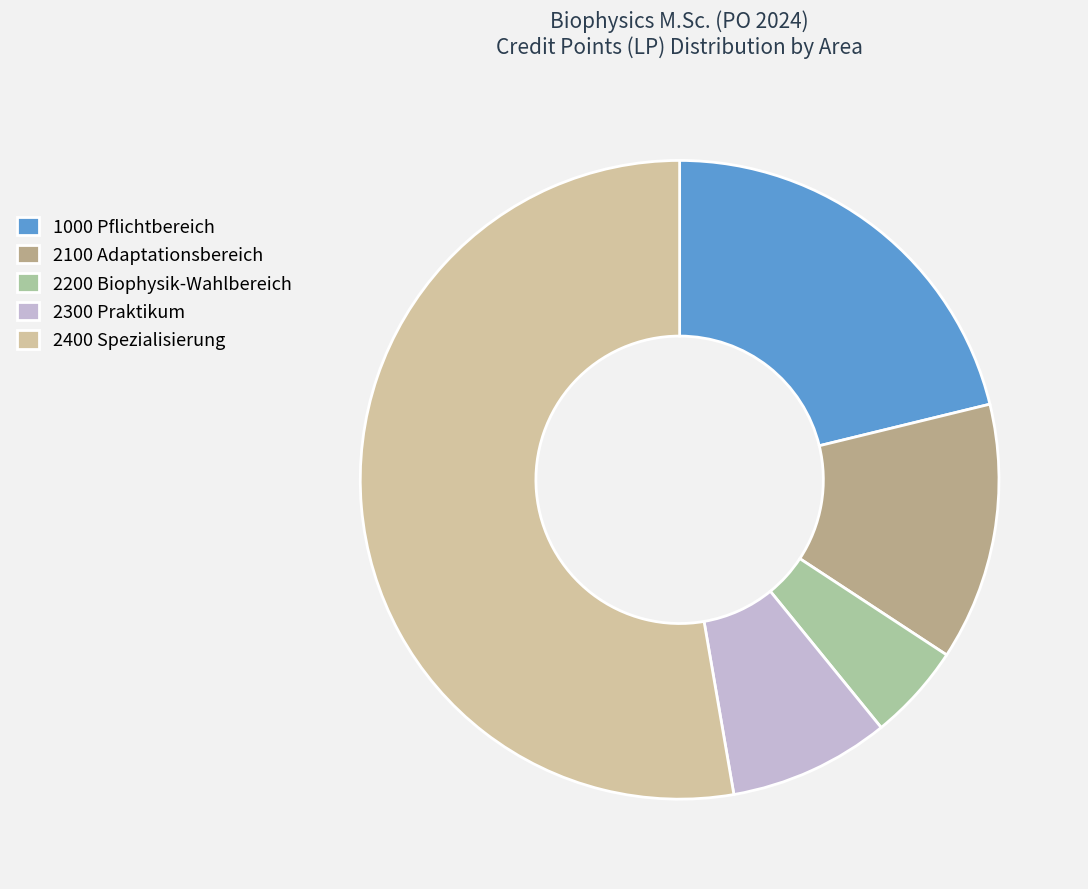

Does 2400 Spezialisierung account for over 50% of the chart?

Yes